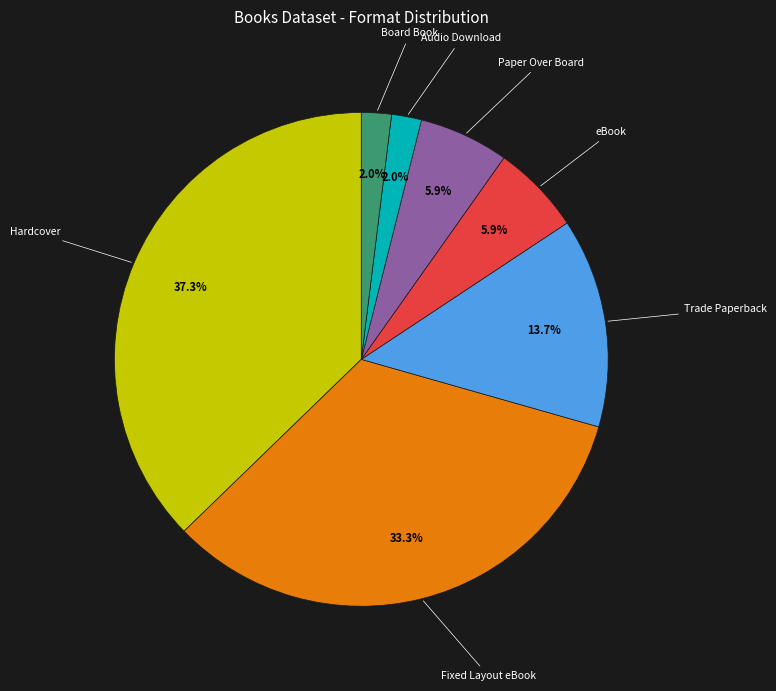

To the nearest percent, what percentage of the pie is eBook?

6%